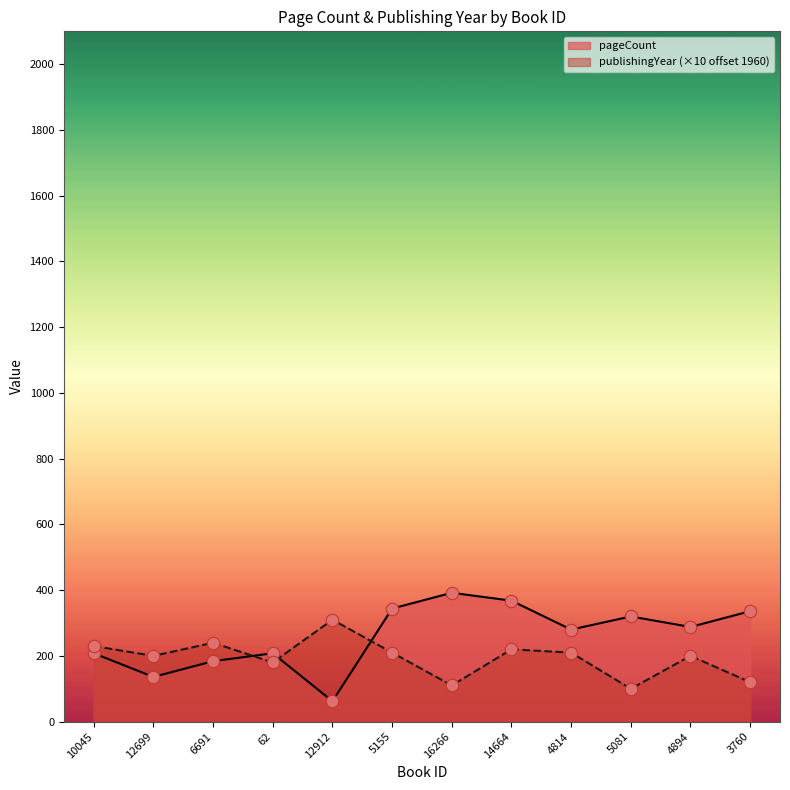

Which series has the largest total across all categories?

pageCount